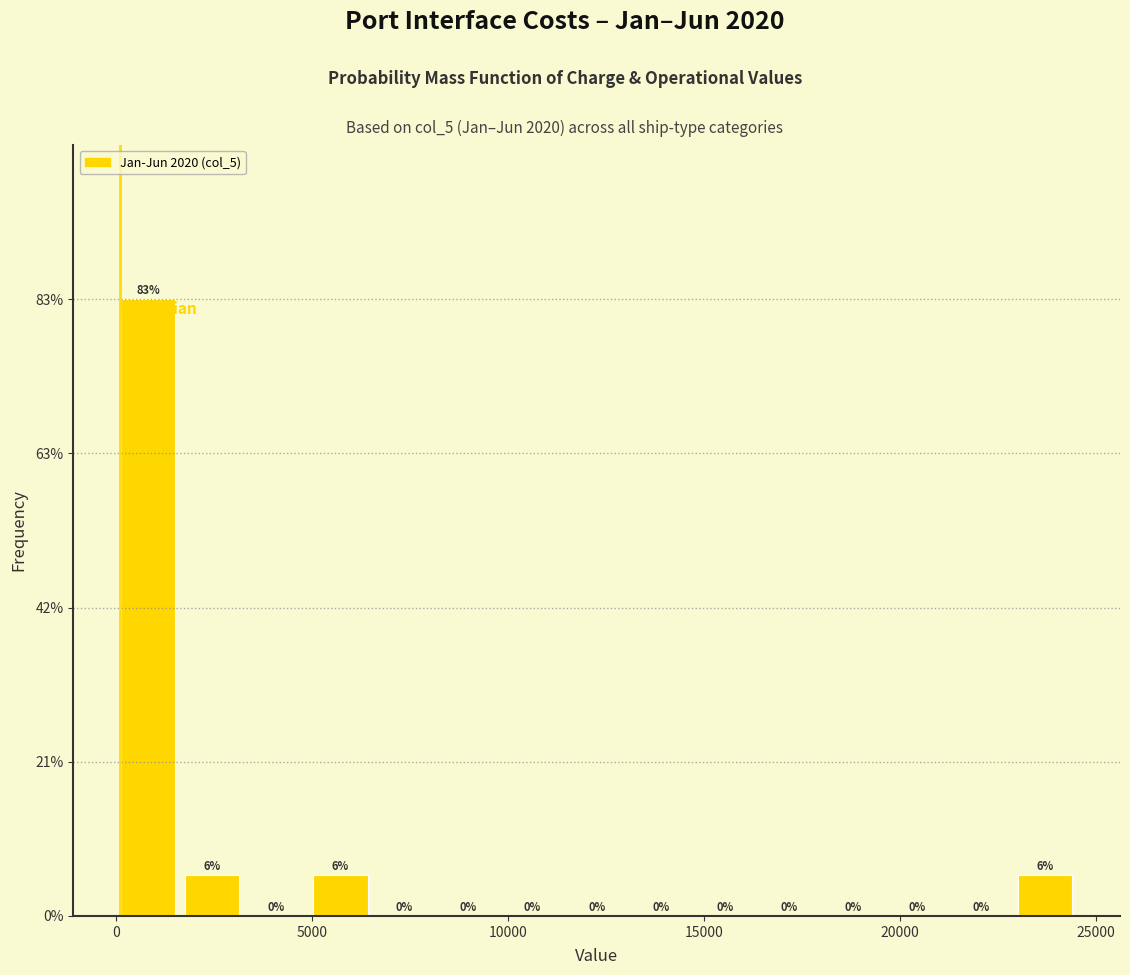

Read against the x-axis, roughly where is the centre of the tallest bar?

1000